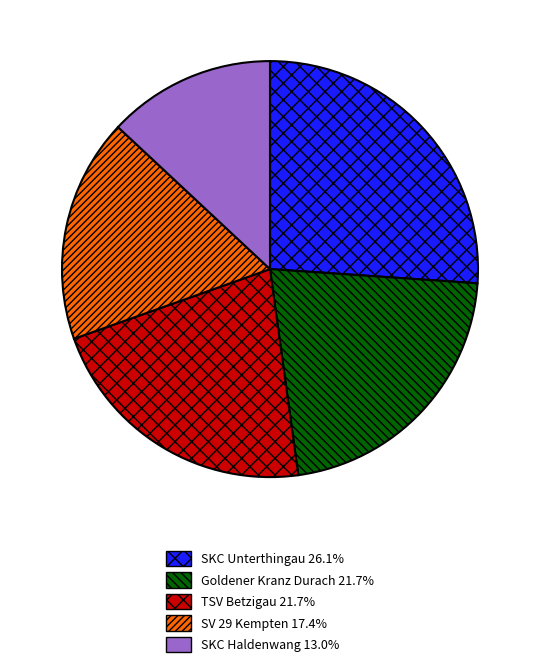

Which category has the biggest portion of the pie?

SKC Unterthingau